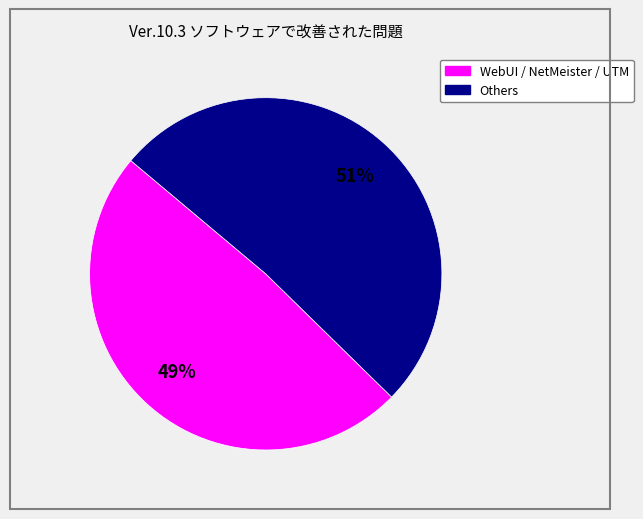

Does any single category account for the majority?

Yes